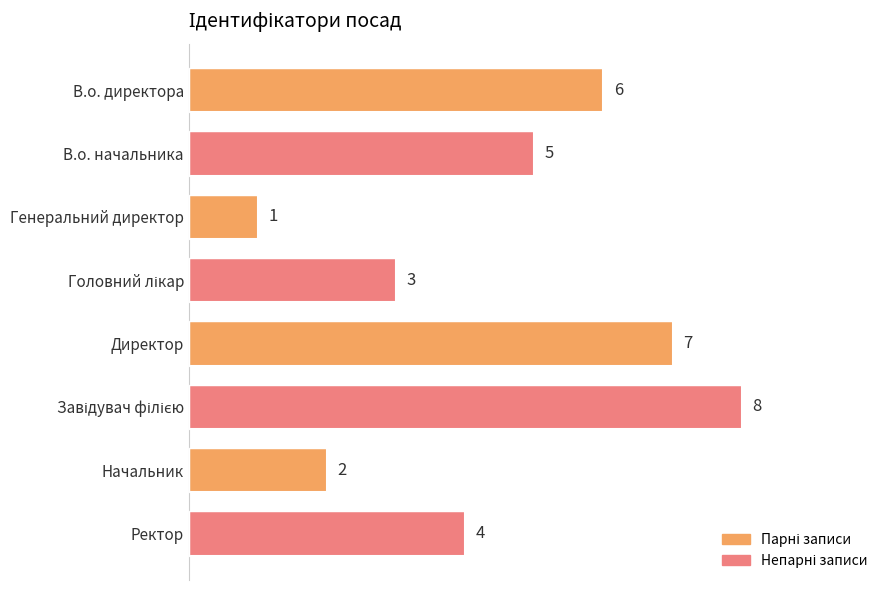

At which label is the value closest to 4?

Ректор